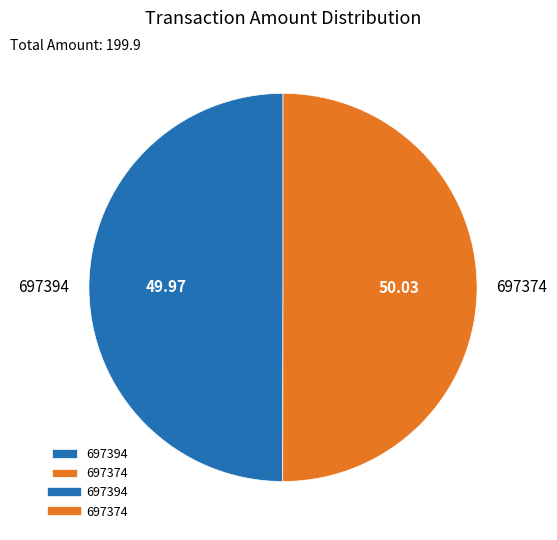

What is the ratio of the value at 697394 to the value at 697374?

1.0